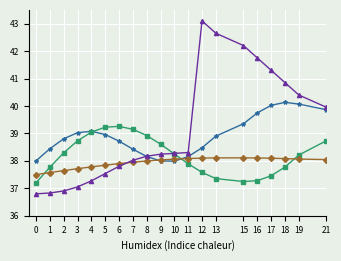

What is the total value across all series at 13?

157.0